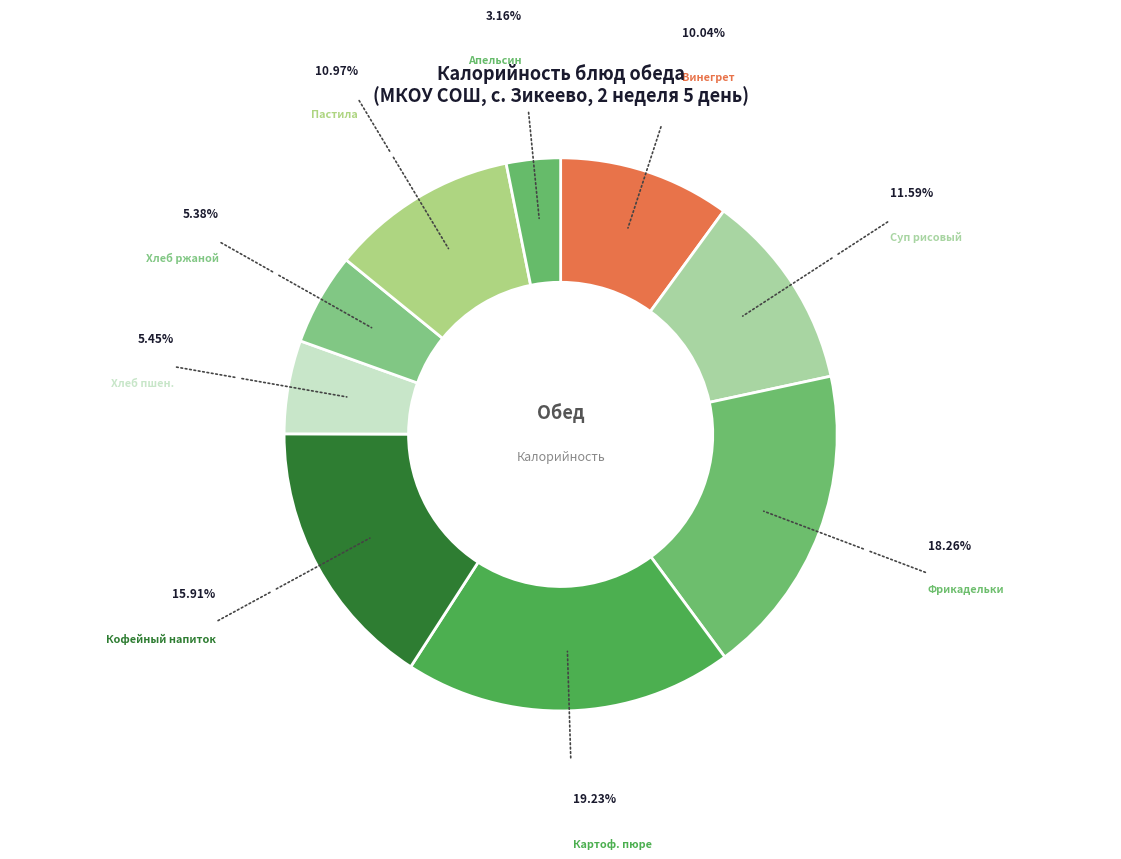

Which slice is the smallest?

Апельсин